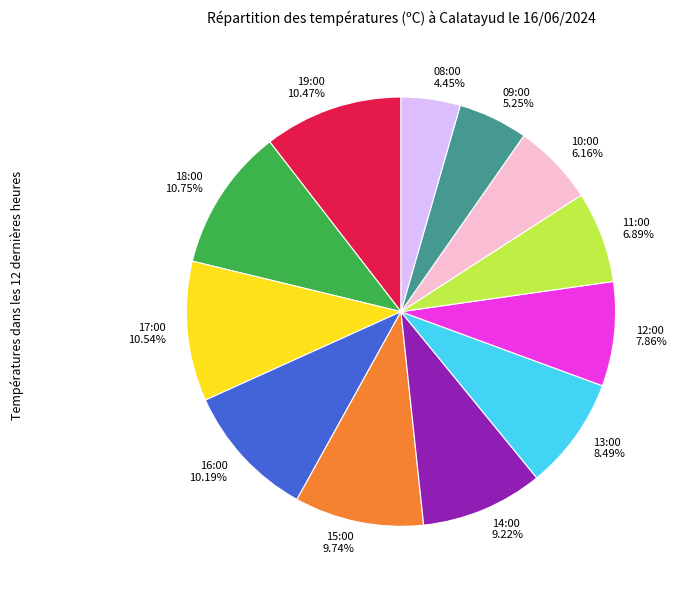

Is there a majority slice in this chart?

No